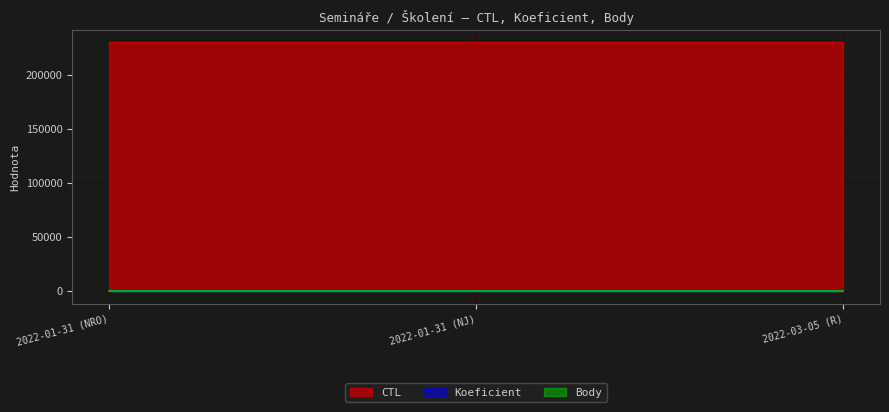

What is the difference between the highest and lowest values at 2022-01-31 (NJ)?

229905